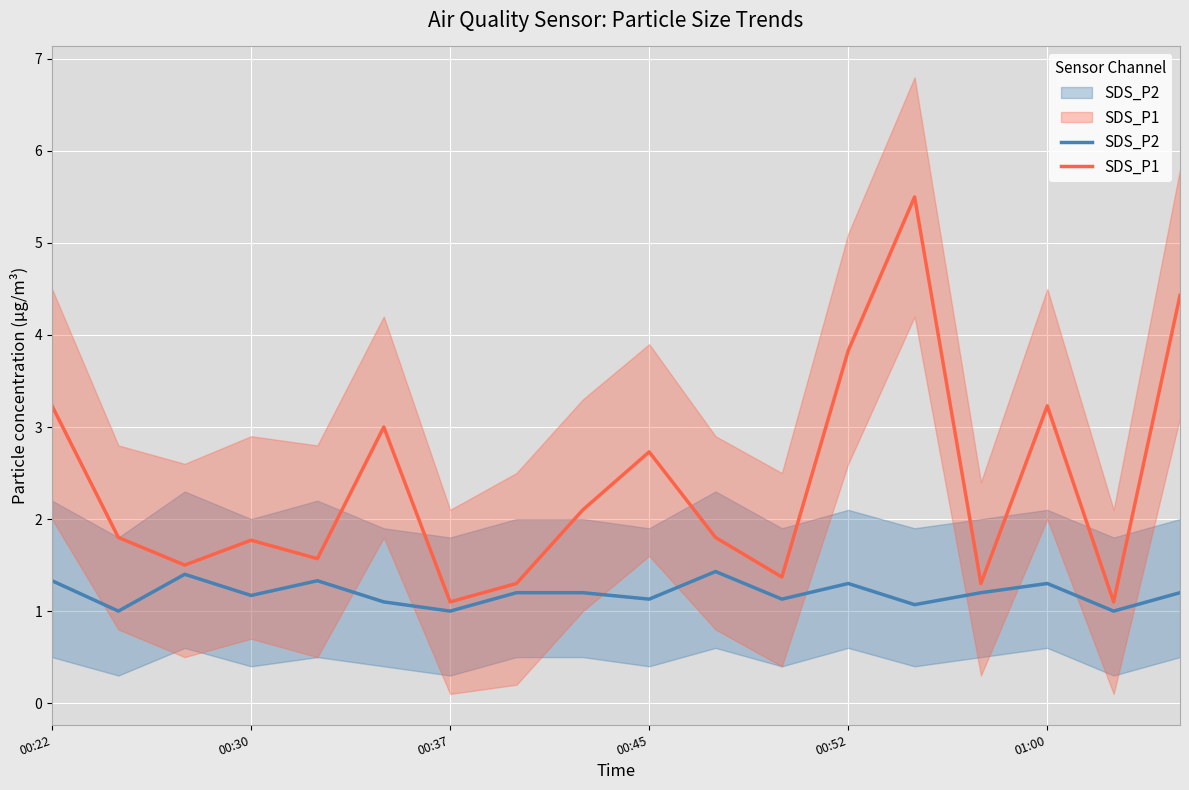

What is the difference between the SDS_P2 values at 10 and 11?

0.3